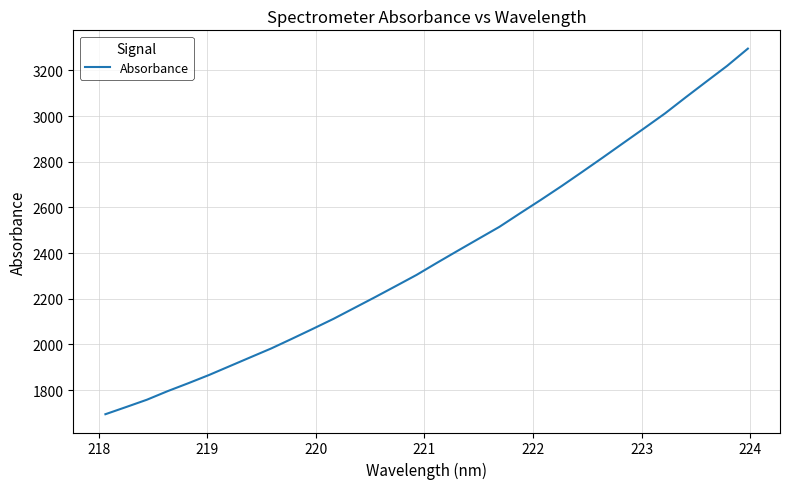

What is the smallest value displayed?

1694.0